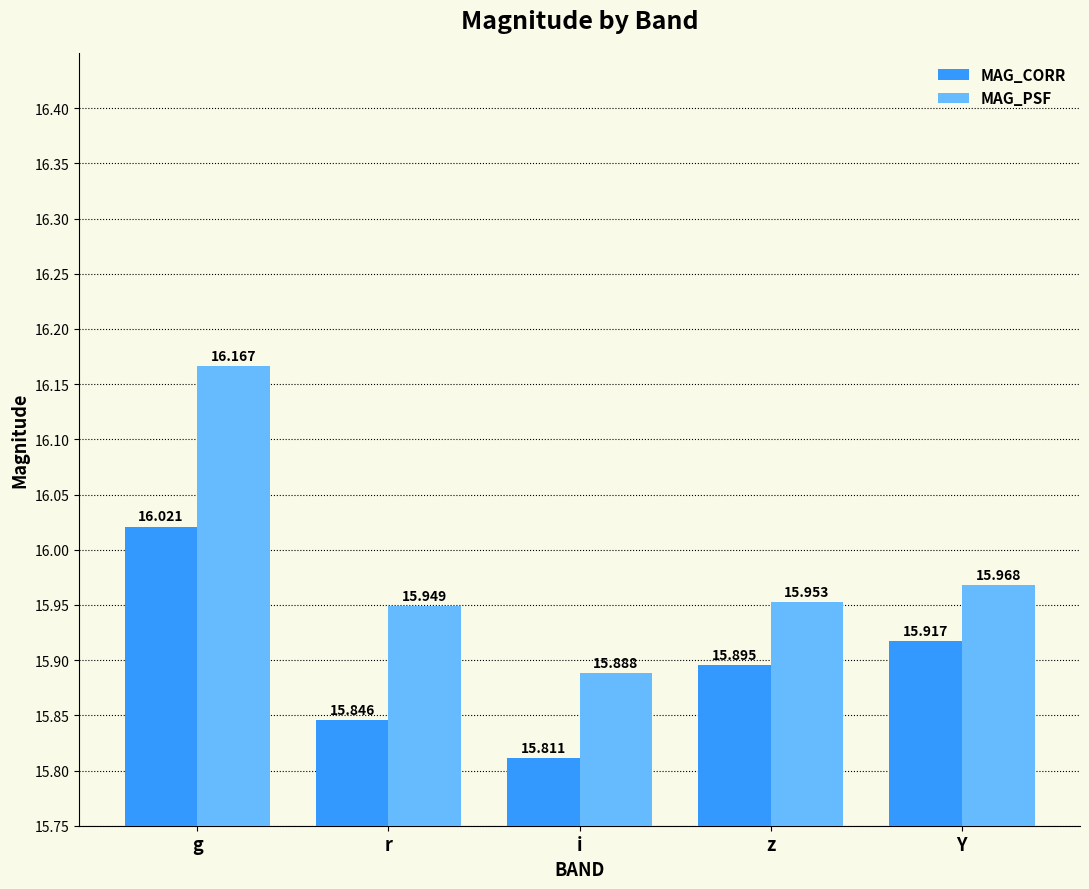

List the series in order of their peak value, lowest first.

MAG_CORR, MAG_PSF